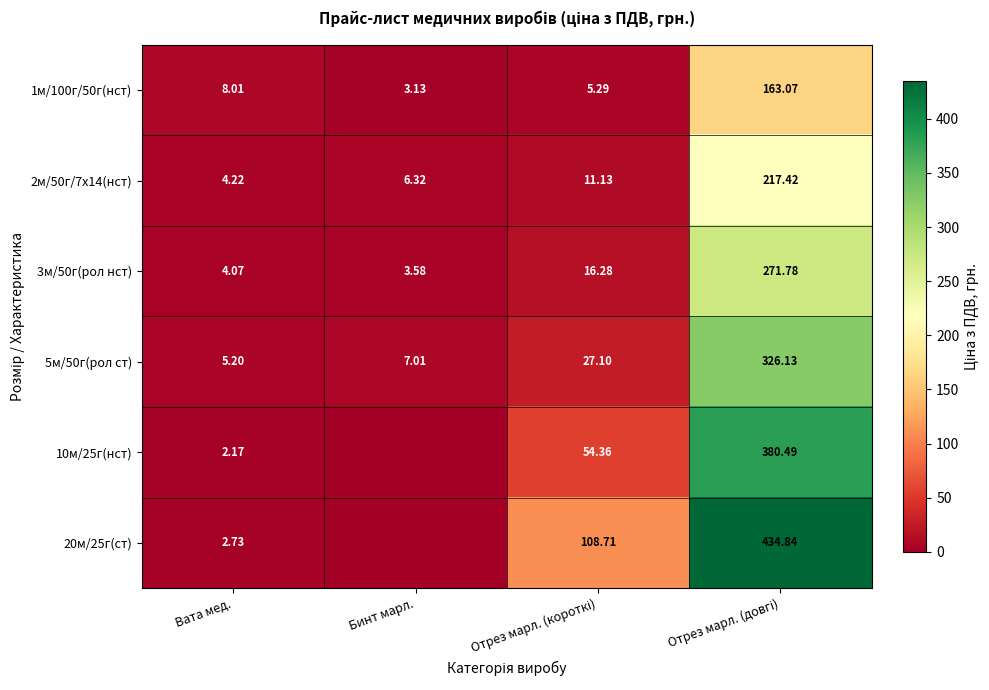

Is the value of 3м/50г(рол нст) at Бинт марл. greater than the value of 10м/25г(нст) at Вата мед.?

Yes